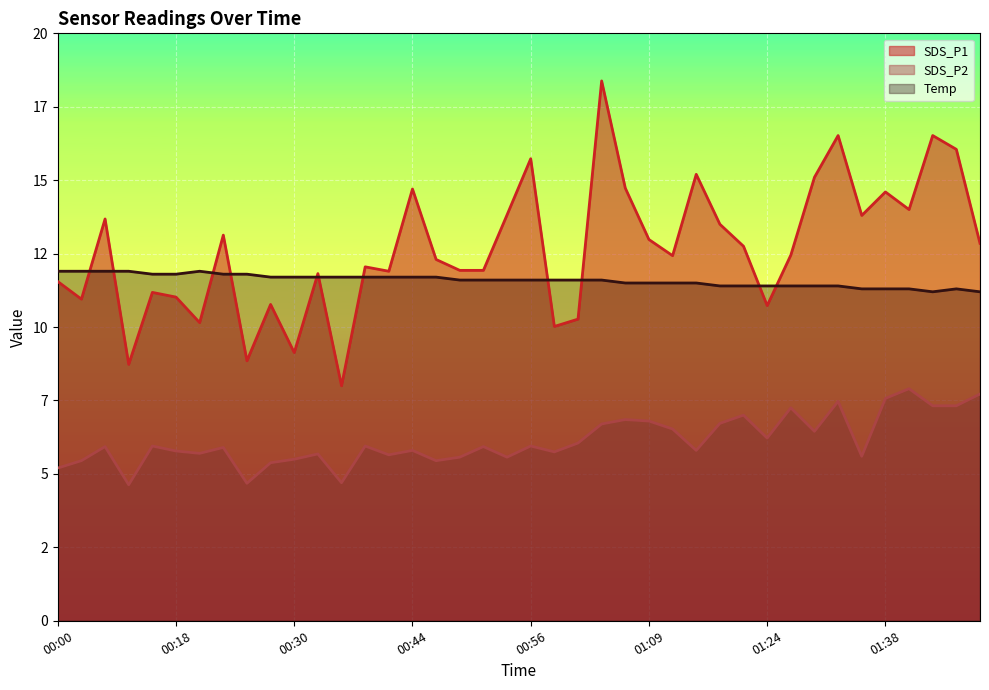

List the series in order of their overall mean, highest first.

SDS_P1 (line), Temp (line), SDS_P2 (line)